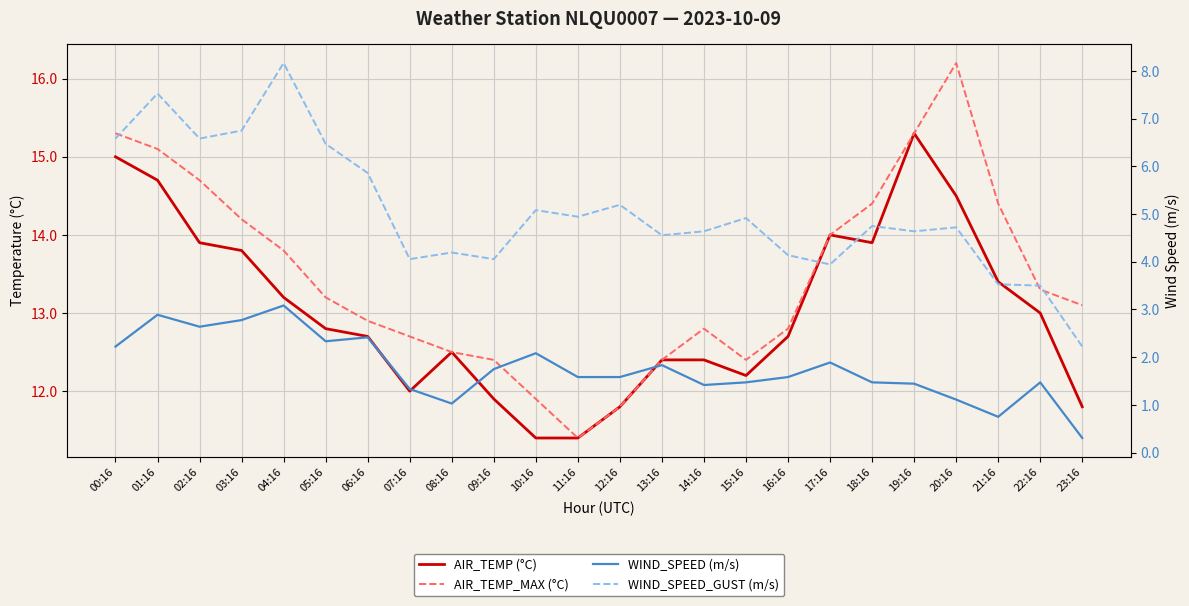

At how many categories does at least one series exceed 7?

24